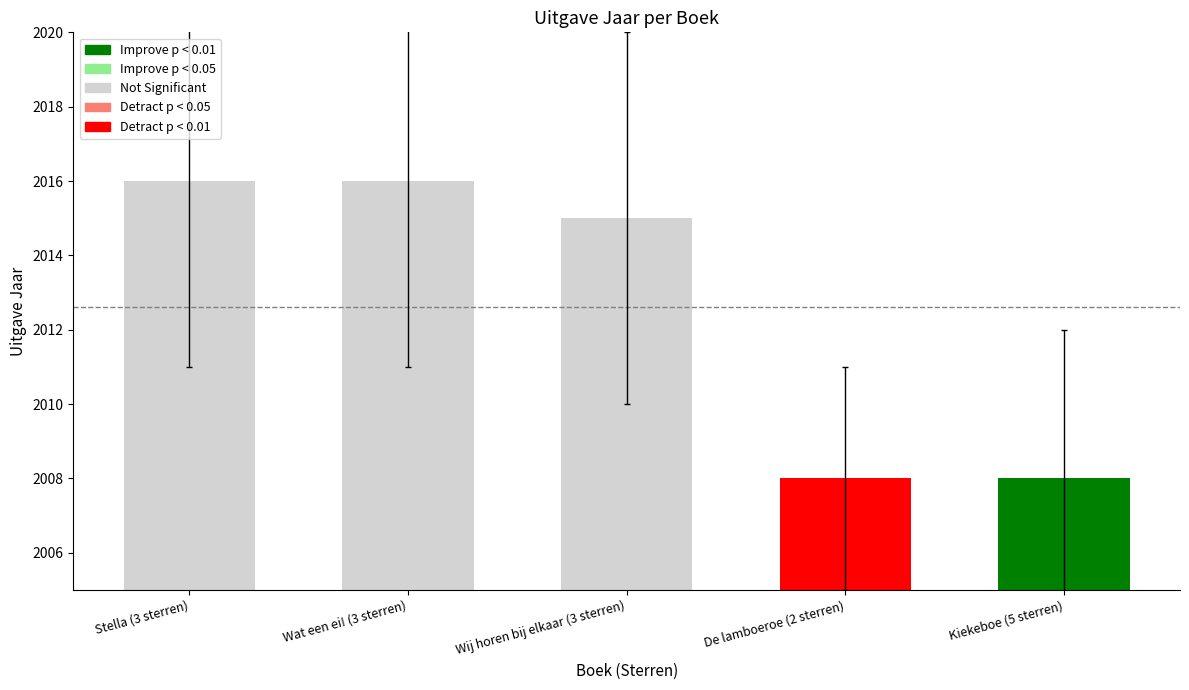

List the labels in order of value, largest first.

Stella (3 sterren), Wat een ei! (3 sterren), Wij horen bij elkaar (3 sterren), Kiekeboe (5 sterren), De lamboeroe (2 sterren)